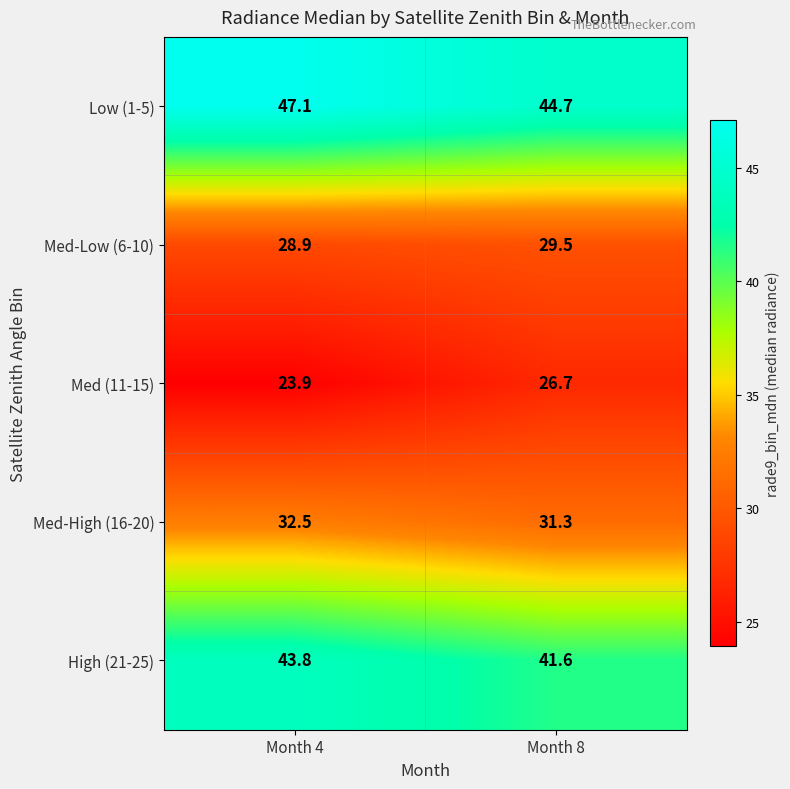

What is the difference between the highest and lowest values at Month 4?

23.2